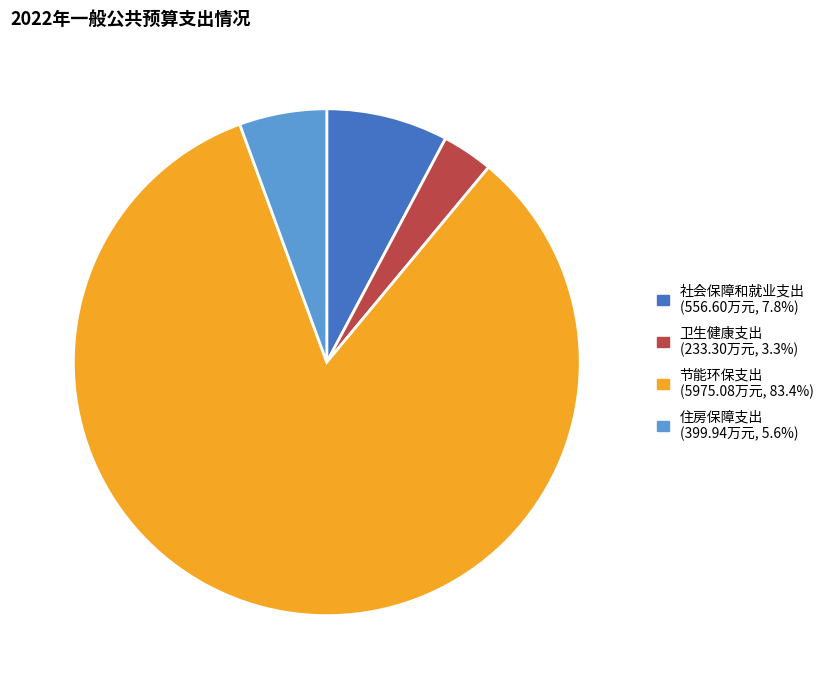

Rank the categories by value from highest to lowest.

节能环保支出, 社会保障和就业支出, 住房保障支出, 卫生健康支出